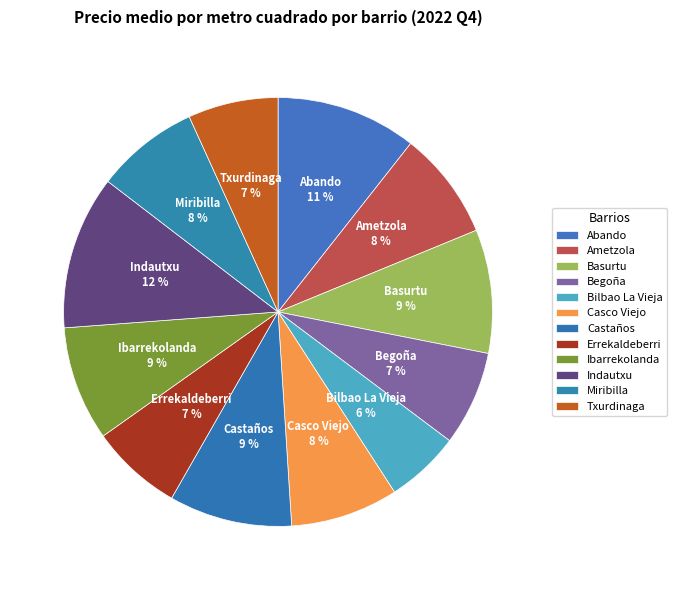

What is the ratio of the value at Txurdinaga to the value at Abando?

0.6